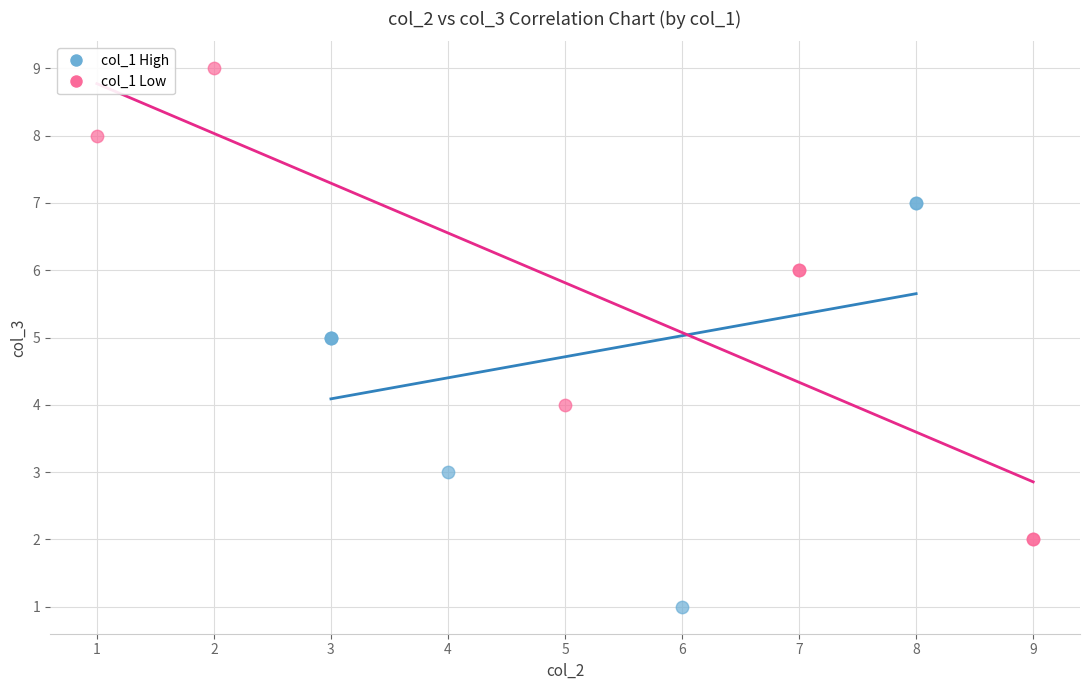

Which series has the widest spread of Y values?

col_1 Low